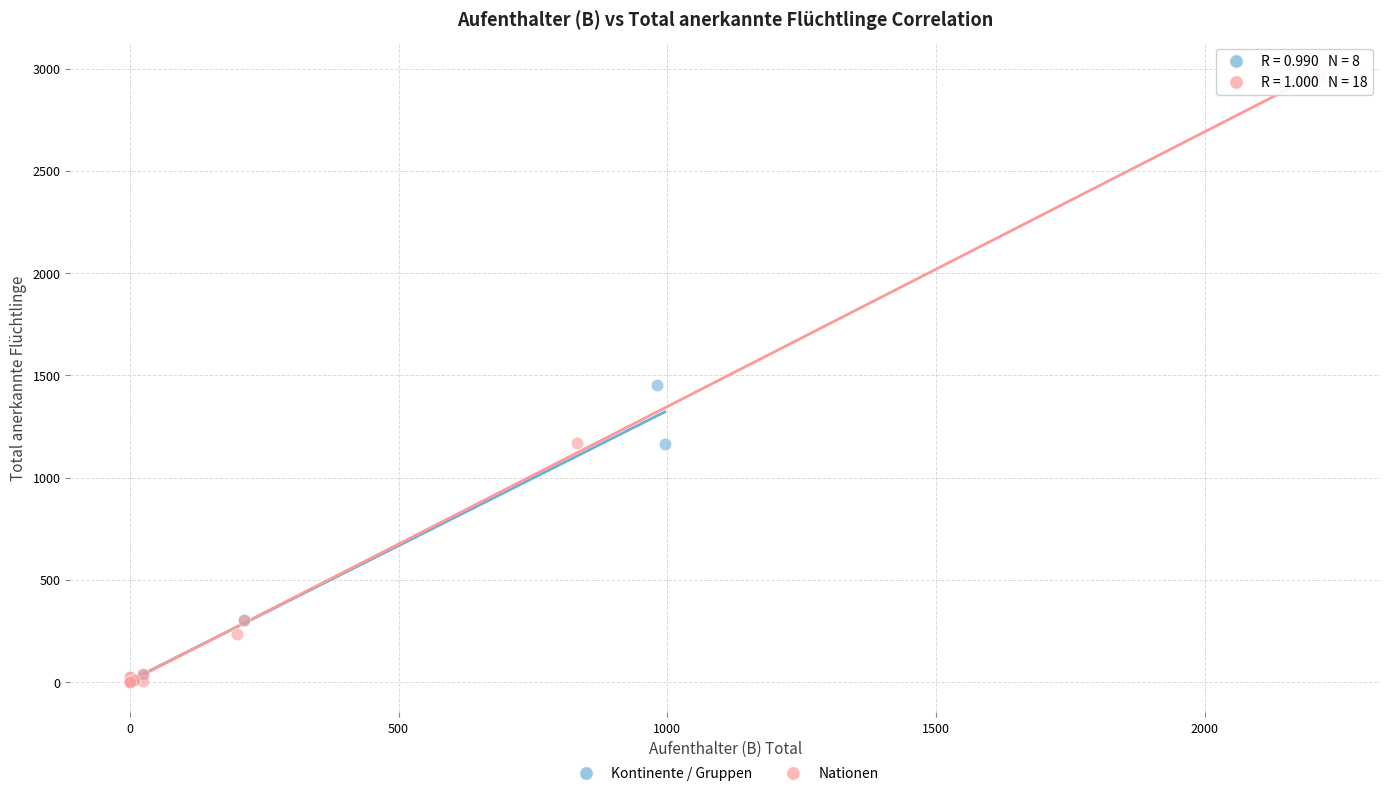

Which series has the widest spread of Y values?

Nationen